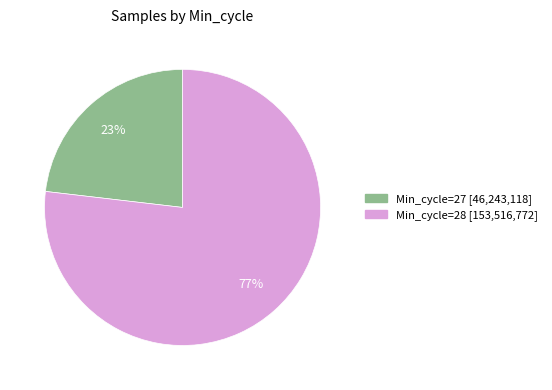

To the nearest percent, what is the average slice percentage?

50%